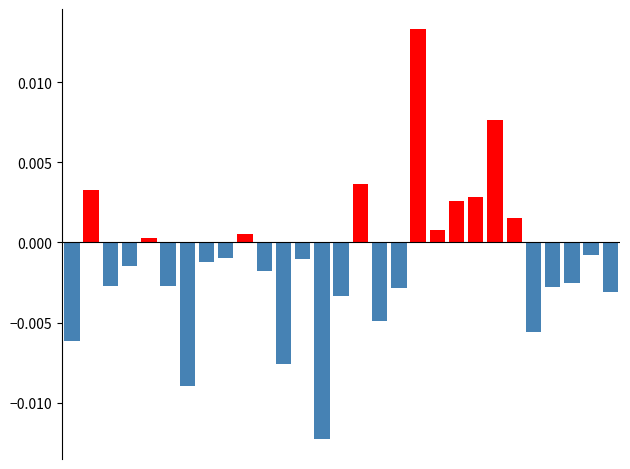

Reading left to right, list all the values displayed in this chart.

Negative returns: 0=-0.0	1=0.0	2=-0.0	3=-0.0	4=0.0	5=-0.0	6=-0.0	7=-0.0	8=-0.0	9=0.0	10=-0.0	11=-0.0	12=-0.0	13=-0.0	14=-0.0	15=0.0	16=-0.0	17=-0.0	18=0.0	19=0.0	20=0.0	21=0.0	22=0.0	23=0.0	24=-0.0	25=-0.0	26=-0.0	27=-0.0	28=-0.0
Positive returns: 0=0.0	1=0.0	2=0.0	3=0.0	4=0.0	5=0.0	6=0.0	7=0.0	8=0.0	9=0.0	10=0.0	11=0.0	12=0.0	13=0.0	14=0.0	15=0.0	16=0.0	17=0.0	18=0.0	19=0.0	20=0.0	21=0.0	22=0.0	23=0.0	24=0.0	25=0.0	26=0.0	27=0.0	28=0.0